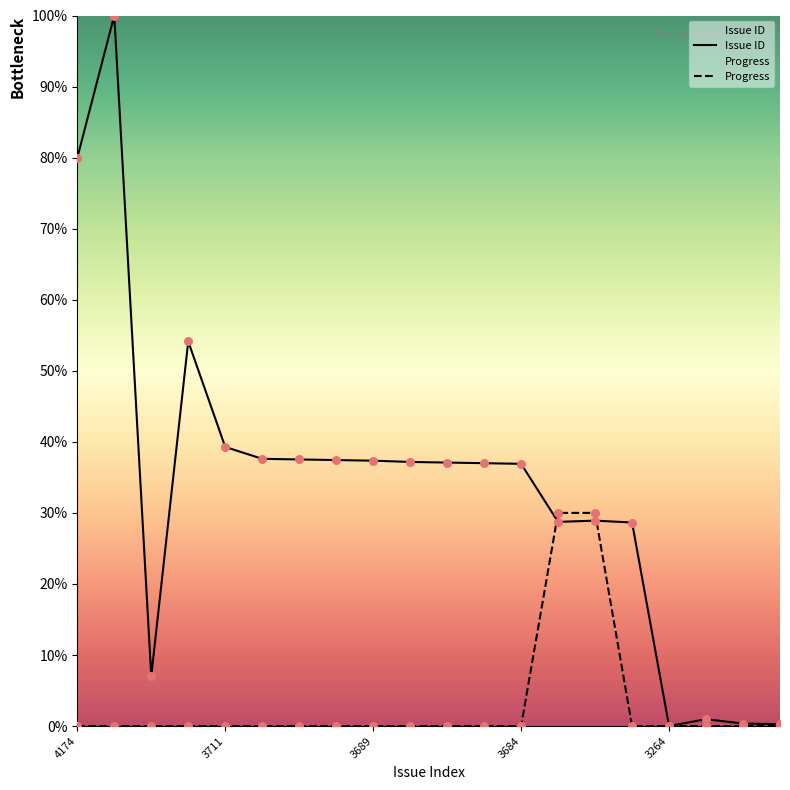

Which series contains the highest Y value?

Issue ID